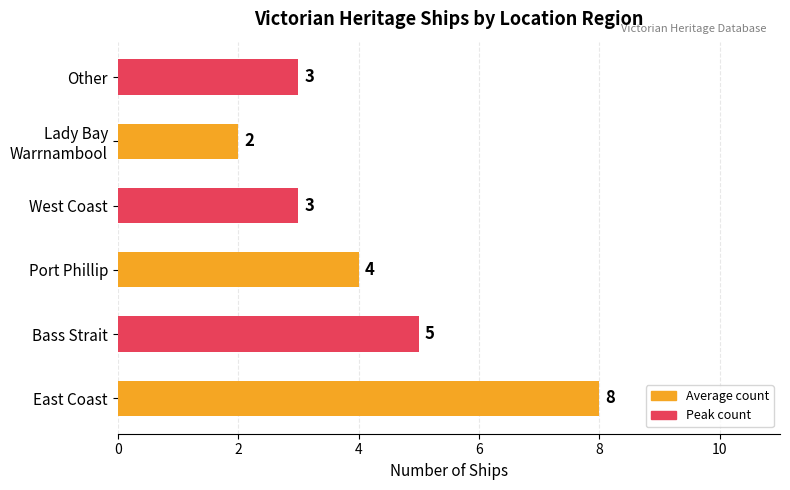

True or false: the data shows 1 at Other.

False